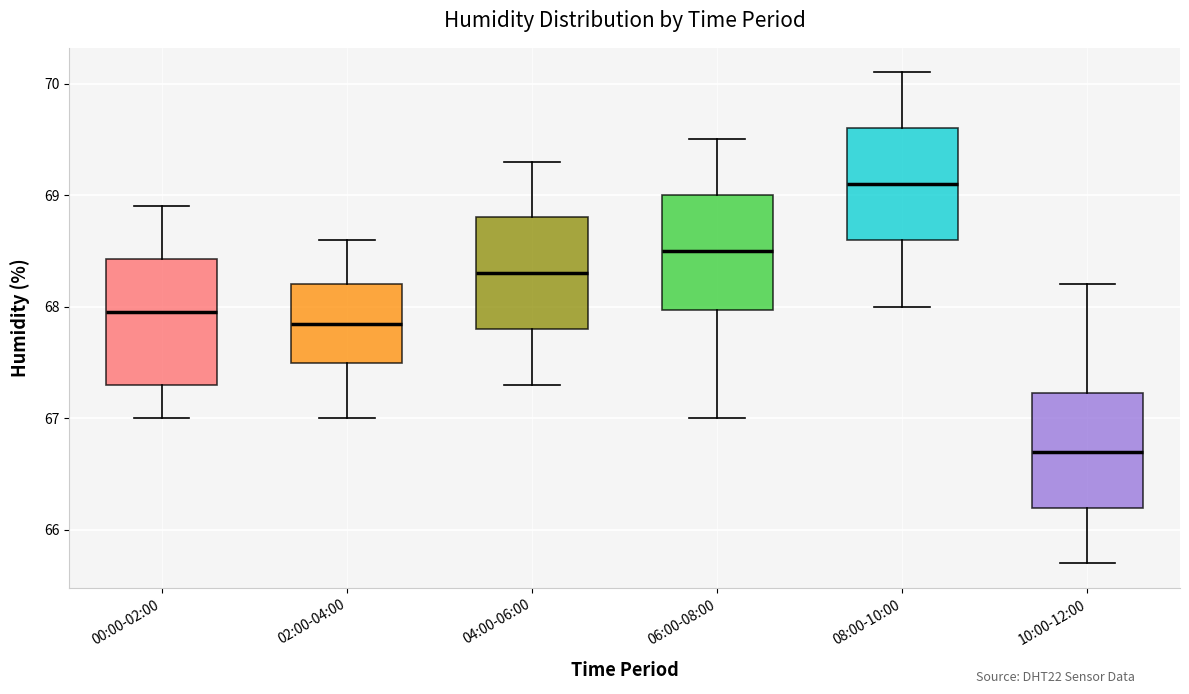

Where does the upper whisker of the box for 08:00-10:00 end on the y-axis? The values are not printed on the chart, so give them approximately, as read against the axis.

70.1